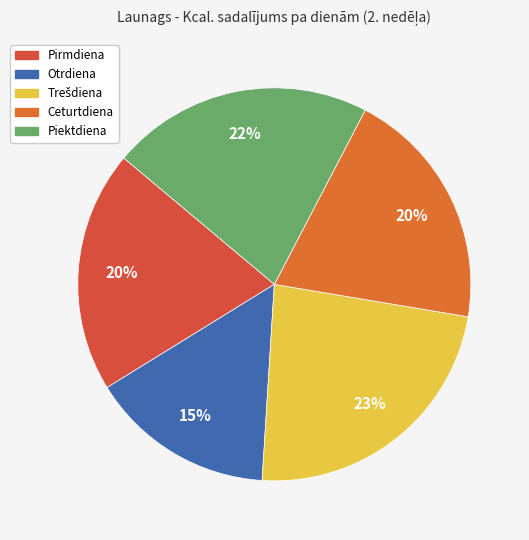

What is the change in value from Trešdiena to Ceturtdiena?

-36.6